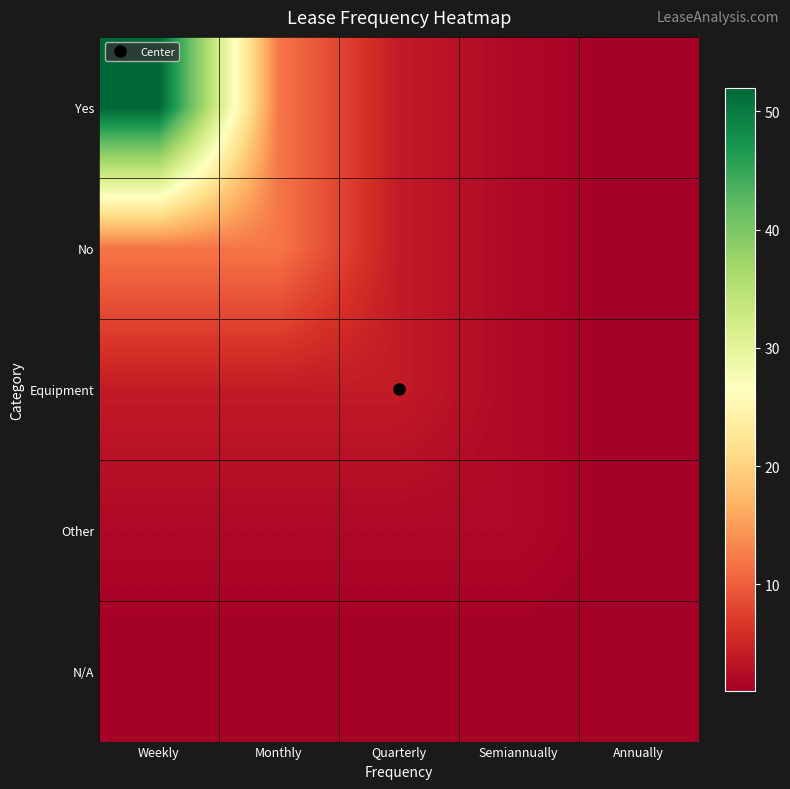

Reading left to right, what are all the values shown in this chart?

Yes: Weekly=52	Monthly=12	Quarterly=4	Semiannually=2	Annually=1
No: Weekly=12	Monthly=12	Quarterly=4	Semiannually=2	Annually=1
Equipment: Weekly=4	Monthly=4	Quarterly=4	Semiannually=2	Annually=1
Other: Weekly=2	Monthly=2	Quarterly=2	Semiannually=2	Annually=1
N/A: Weekly=1	Monthly=1	Quarterly=1	Semiannually=1	Annually=1